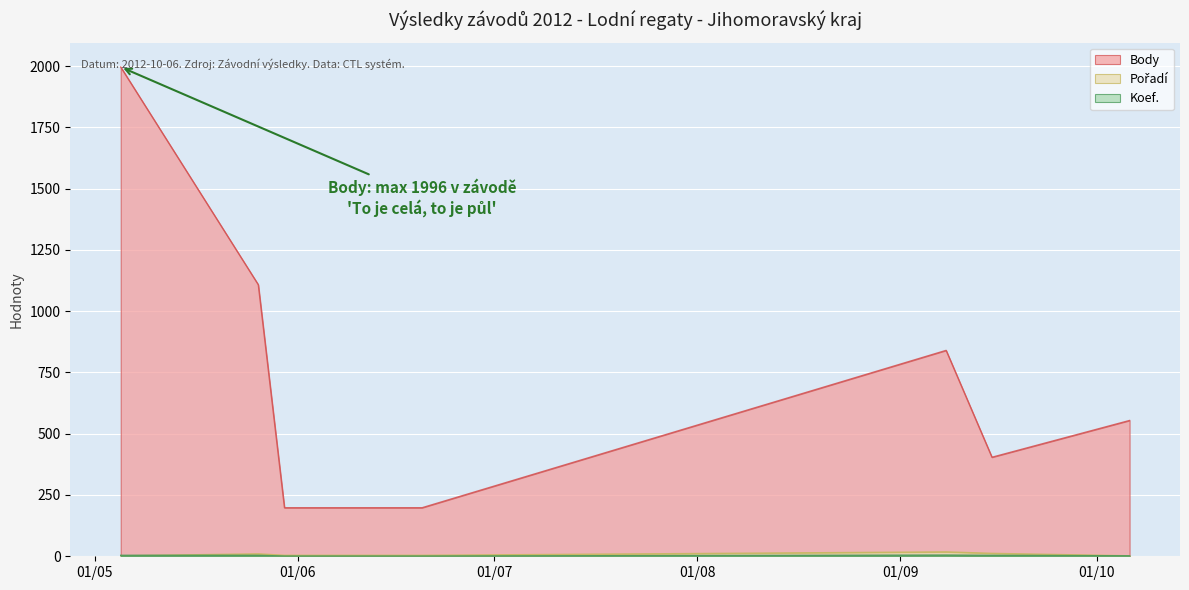

Reading left to right, what are all the values shown in this chart?

Body: 1996	1108	198	198	840	404	554
Pořadí: 2	10	4	4	18	12	2
Koef.: 4	4	1	1	5	4	2